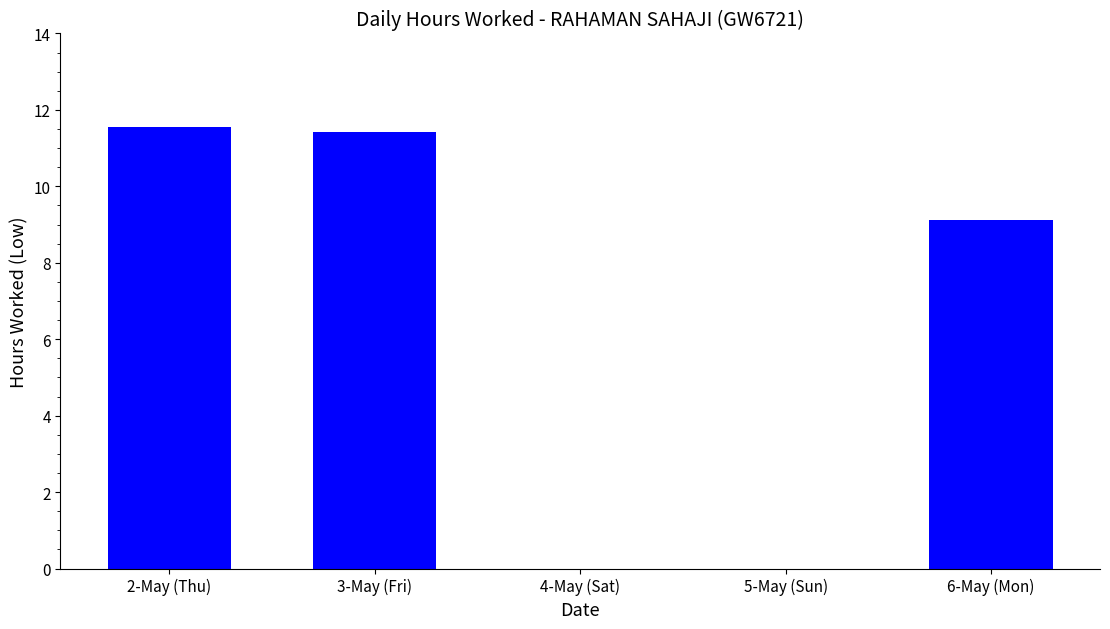

Is it true that the value at 6-May (Mon) is 2.3?

False